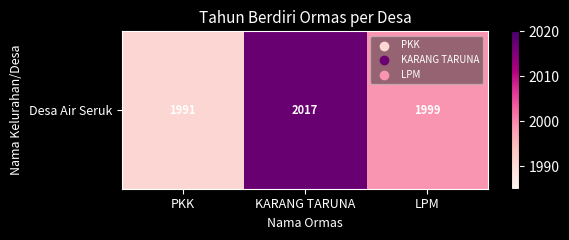

Which category has the lowest value across all series?

PKK